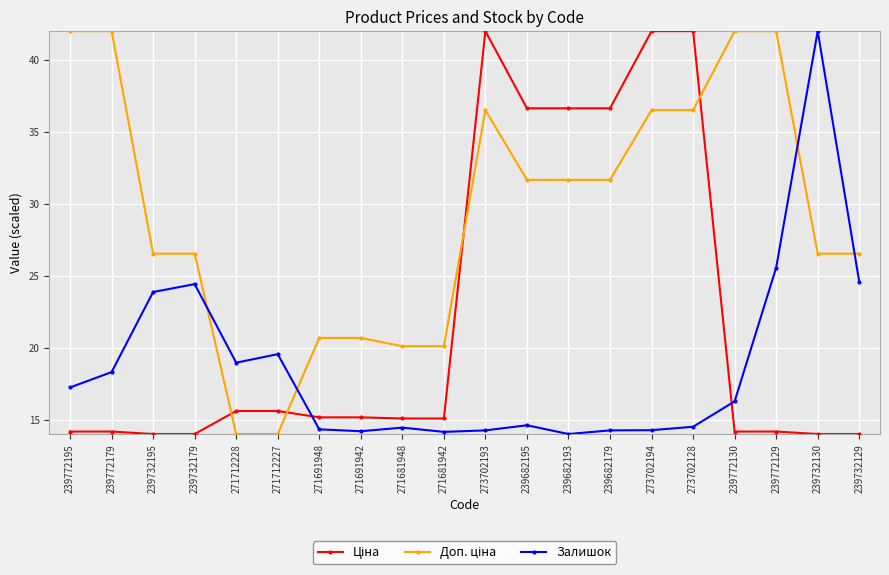

What is the smallest value displayed?

14.0